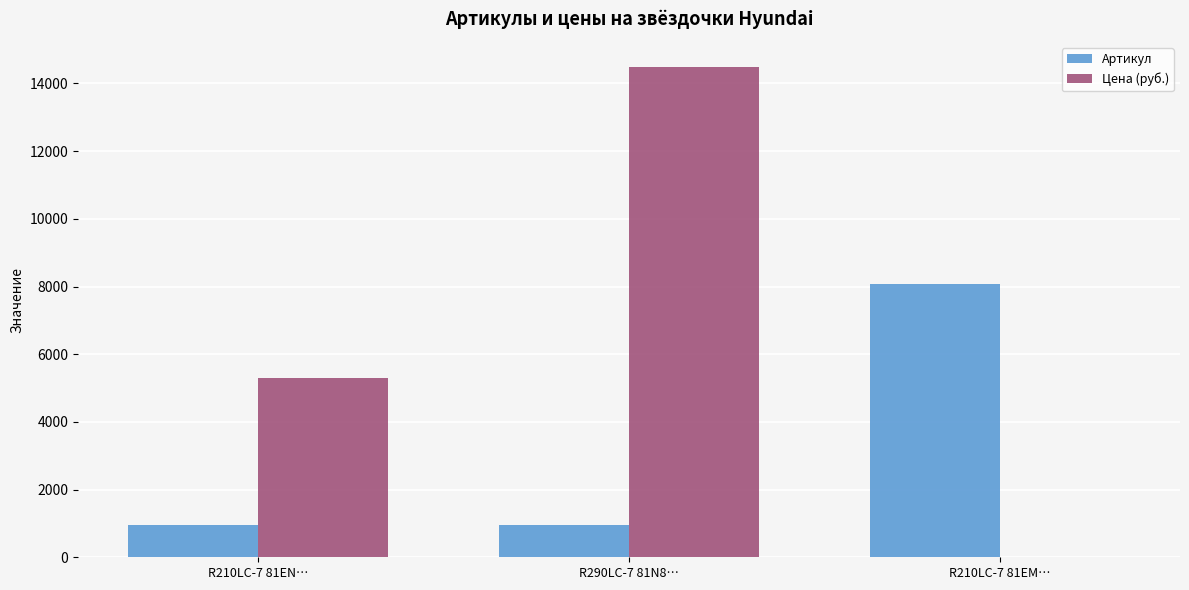

The value of Артикул at R210LC-7 81EN… is 1605. True or false?

False